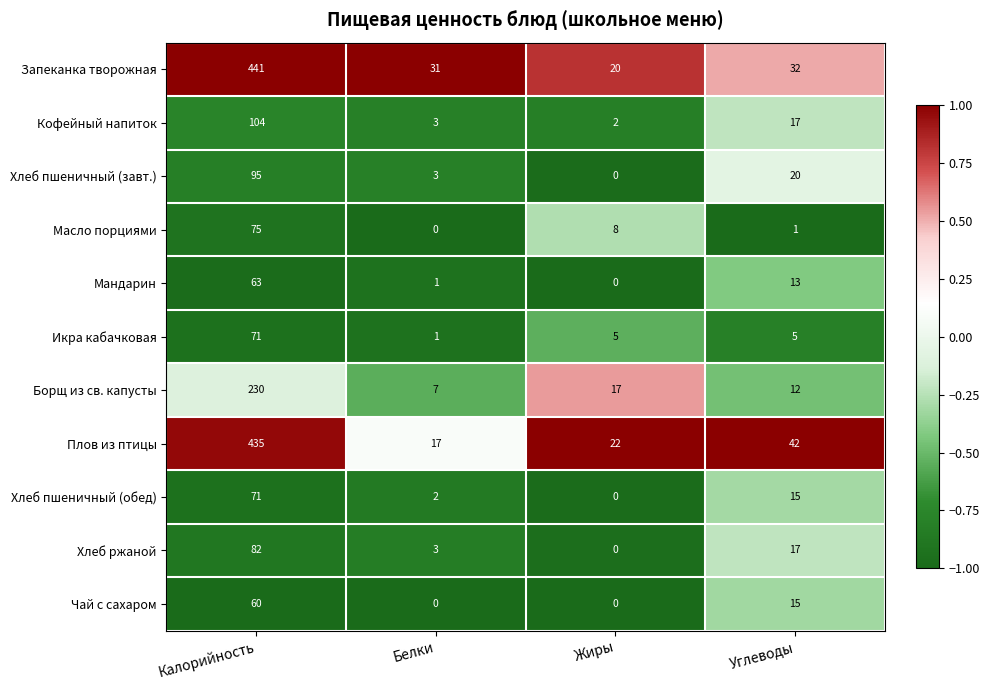

What is the greatest value displayed?

441